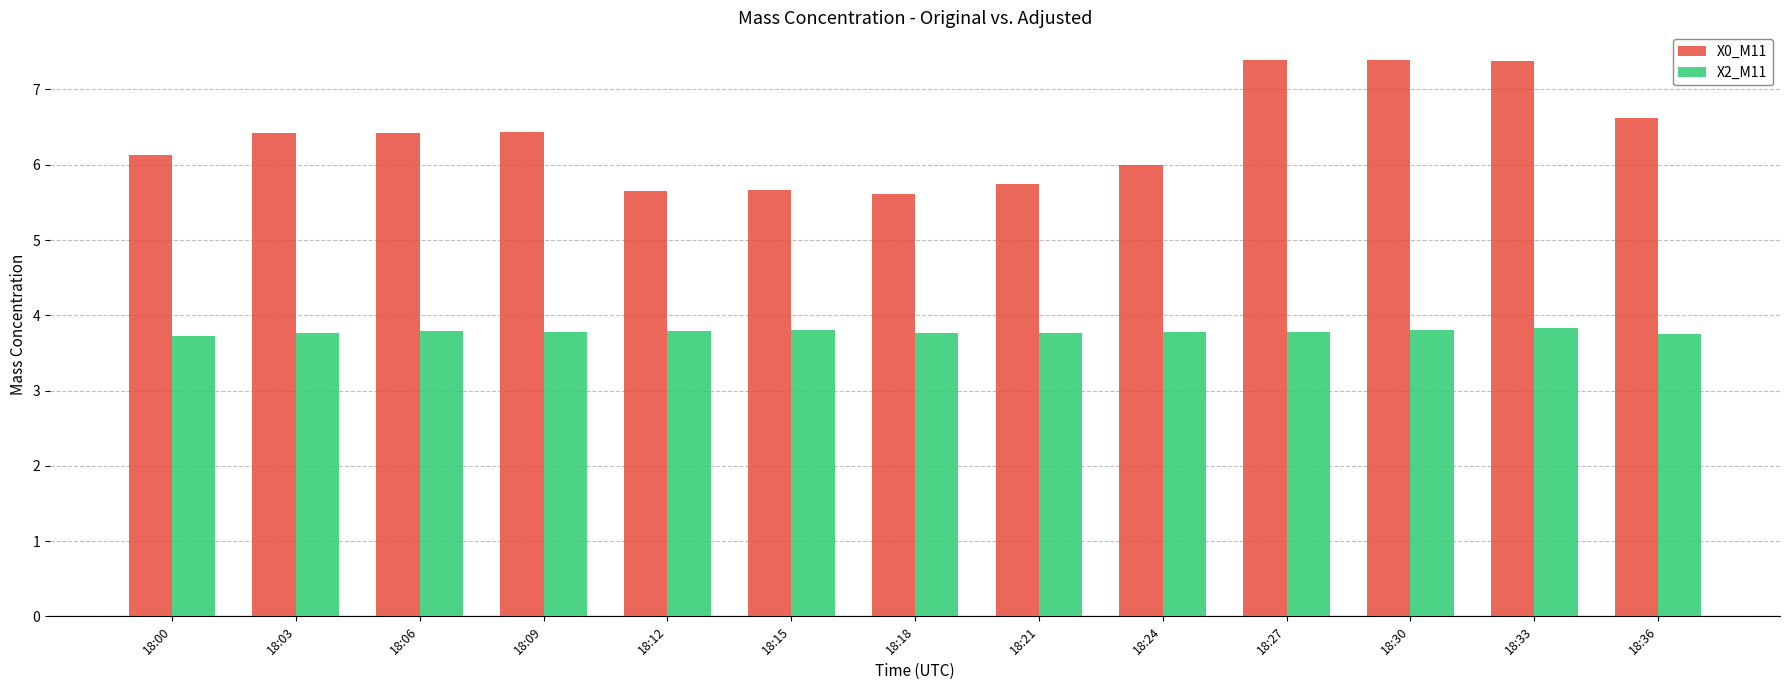

What is the sum of all X0_M11 values?

82.9